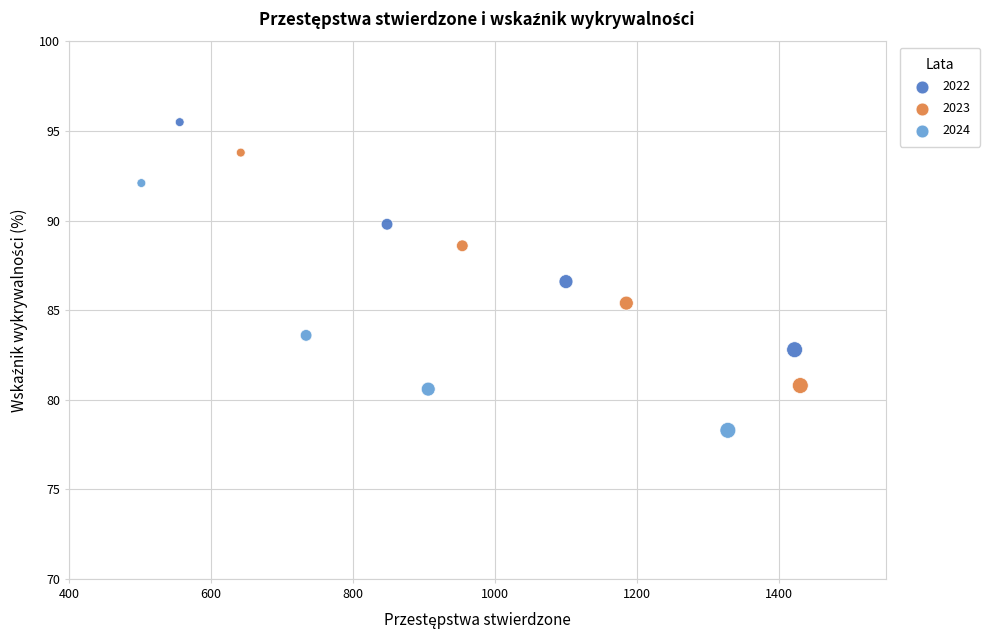

Which series reaches the minimum Y coordinate?

2024